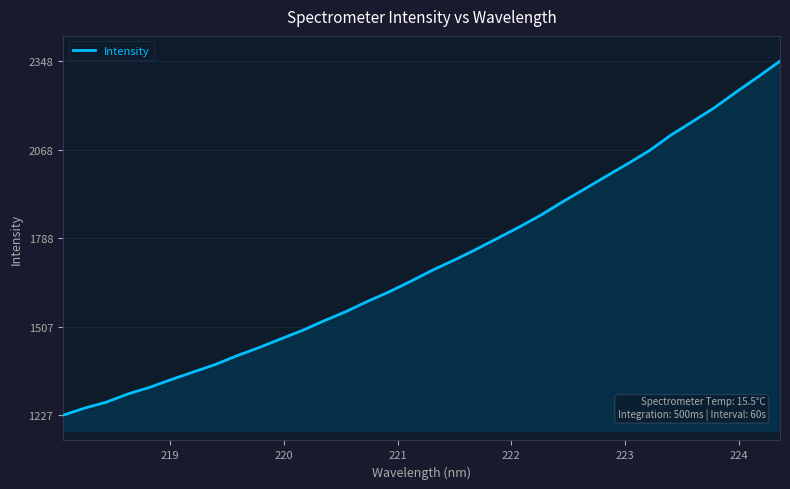

What is the minimum value shown in the chart?

1227.4